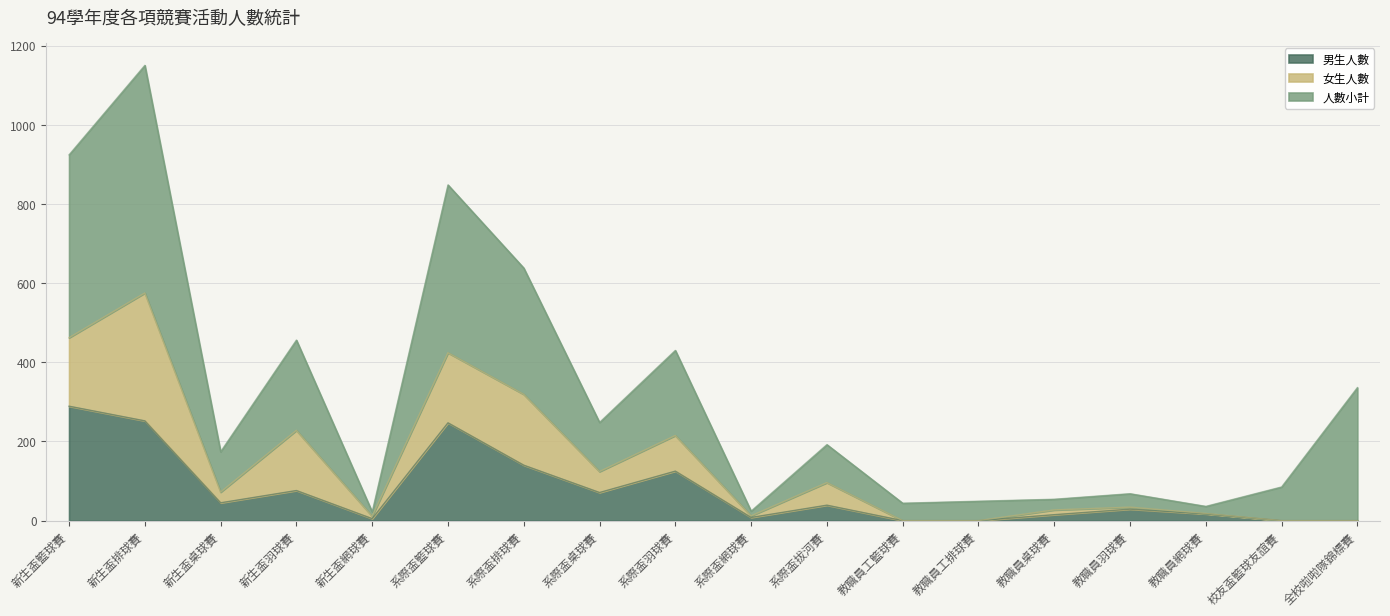

What is the difference between the maximum and second lowest values in the 女生人數 series?

323